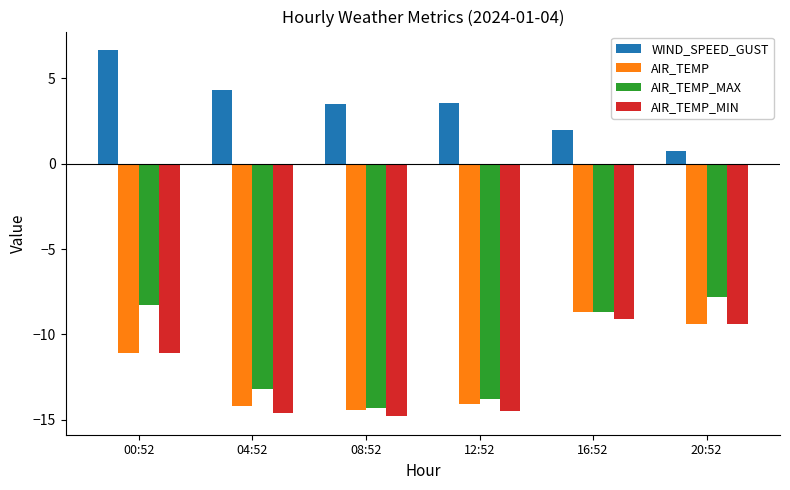

What are all the series names shown in the legend?

WIND_SPEED_GUST, AIR_TEMP, AIR_TEMP_MAX, AIR_TEMP_MIN